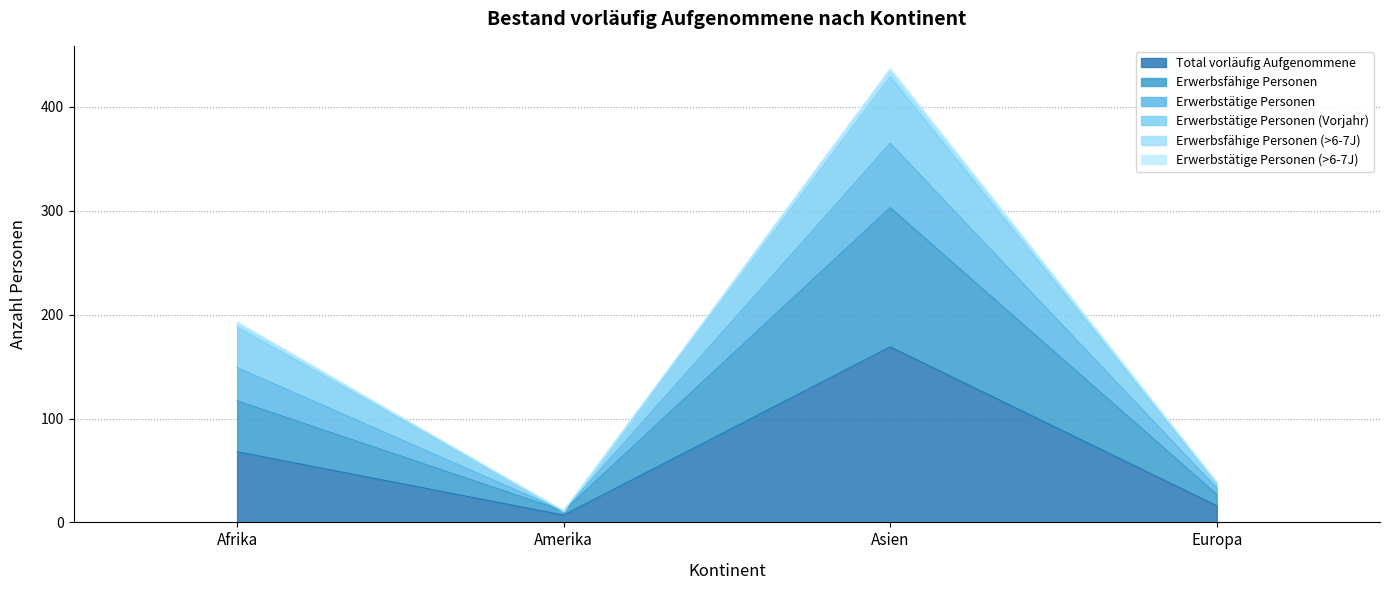

Does the chart have visible grid lines?

Yes